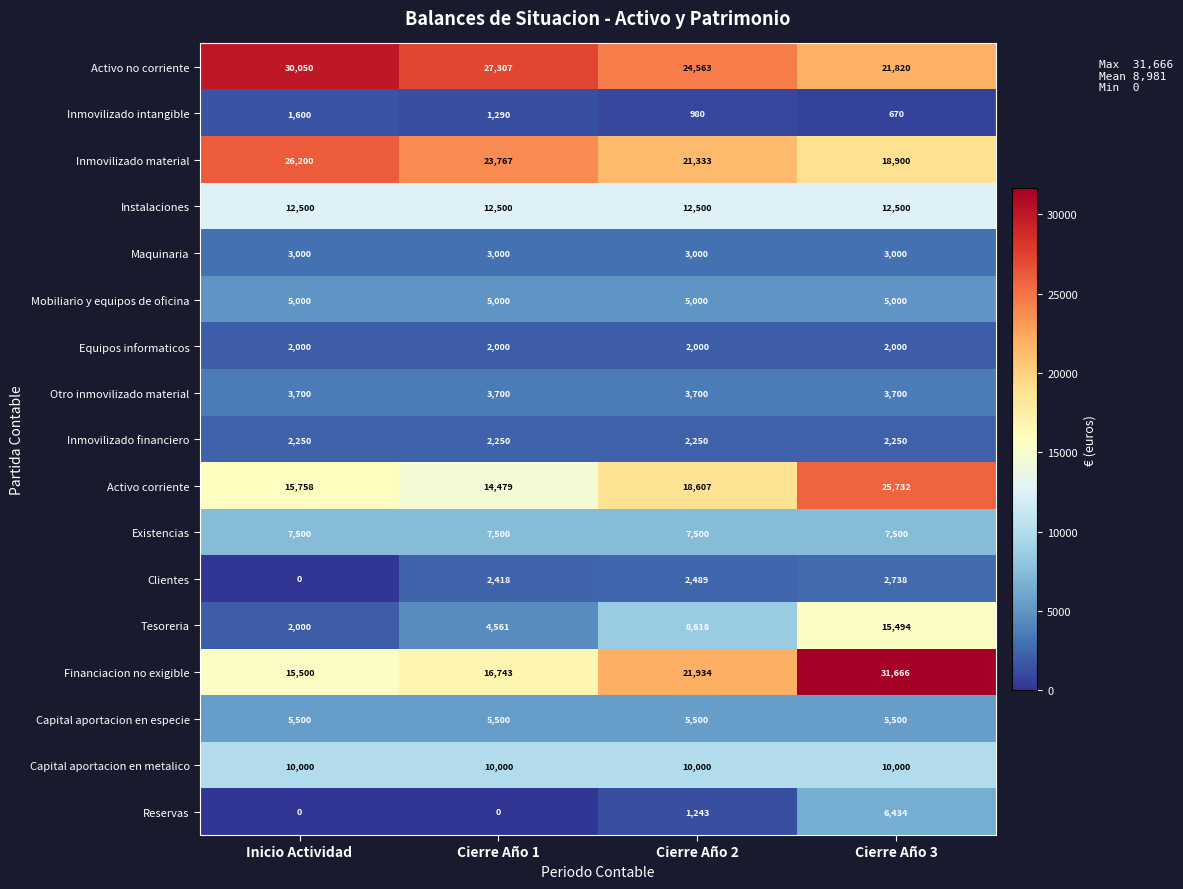

What is the total value across all series at Cierre Año 3?

174904